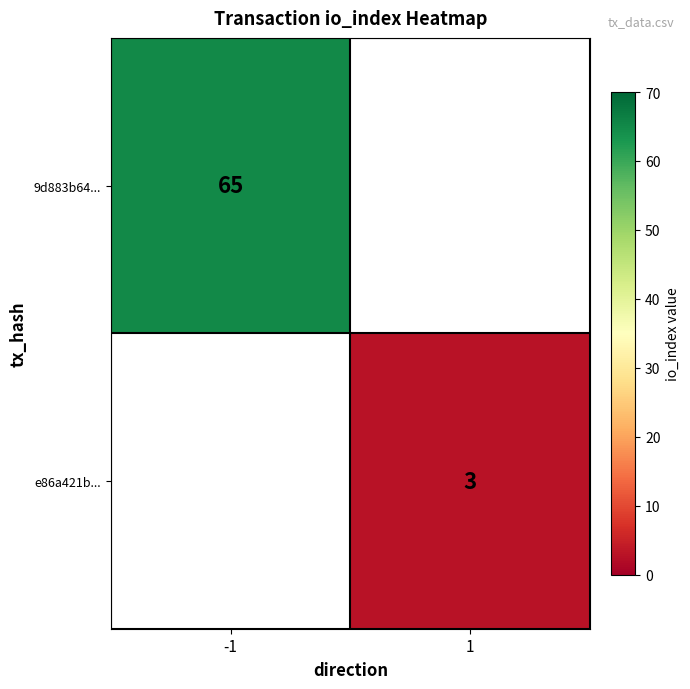

True or false: e86a421b... has a value of 5 at 1.

False